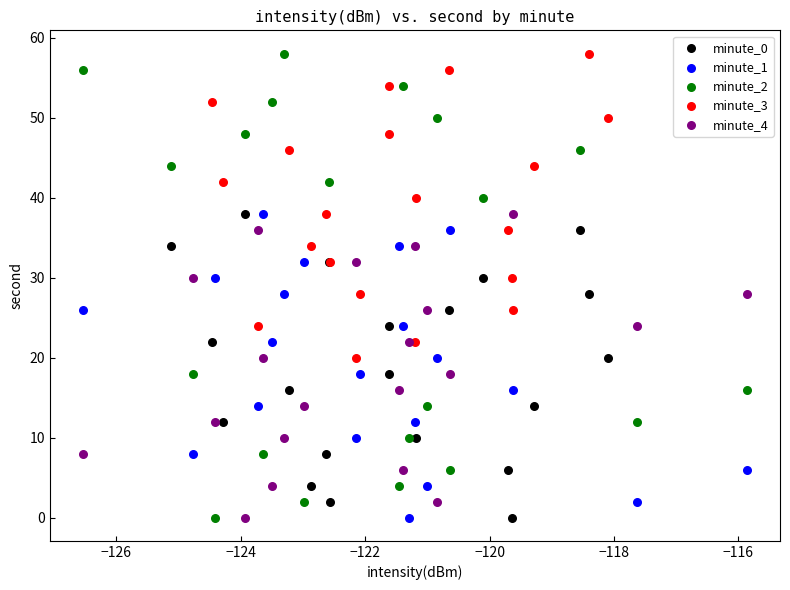

Which series has the widest spread of Y values?

minute_2